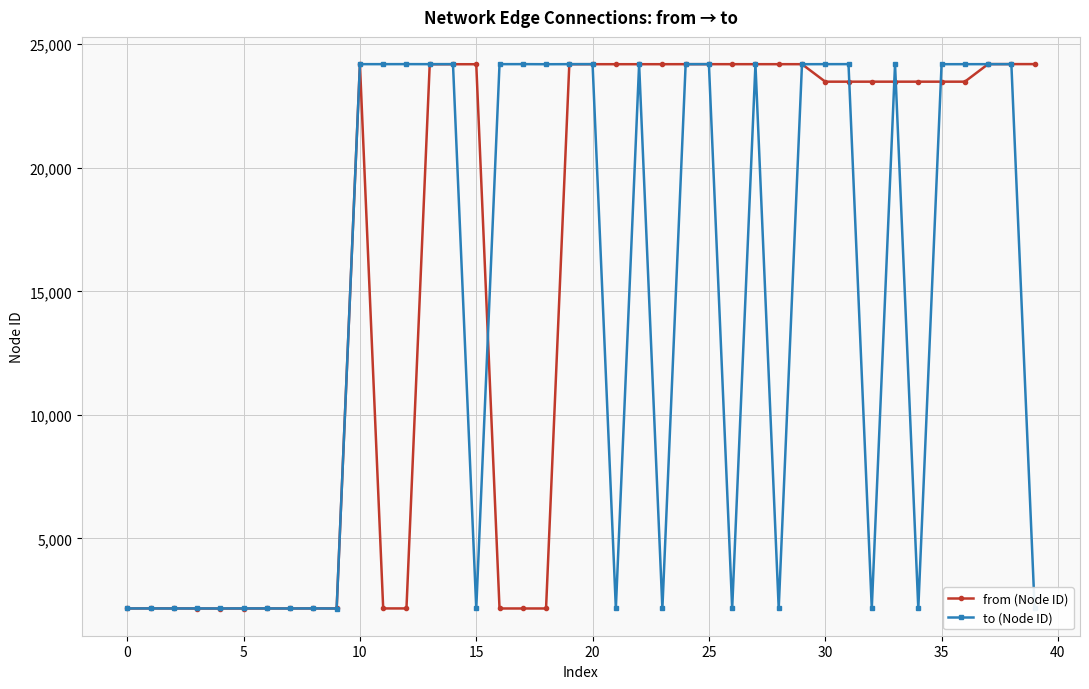

At how many categories does at least one series exceed 21913?

30